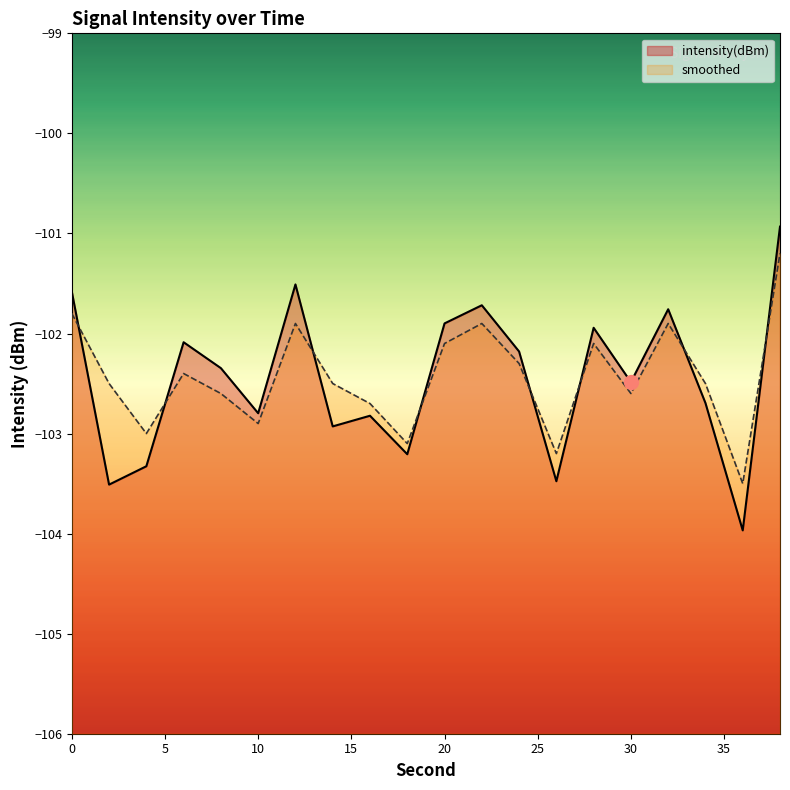

What are all the series names shown in the legend?

intensity(dBm), smoothed